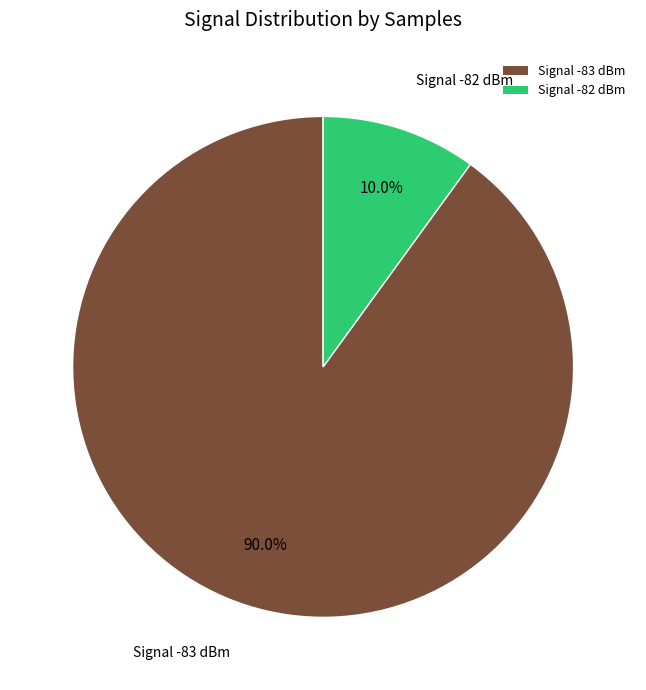

How many segments does this pie chart have?

2